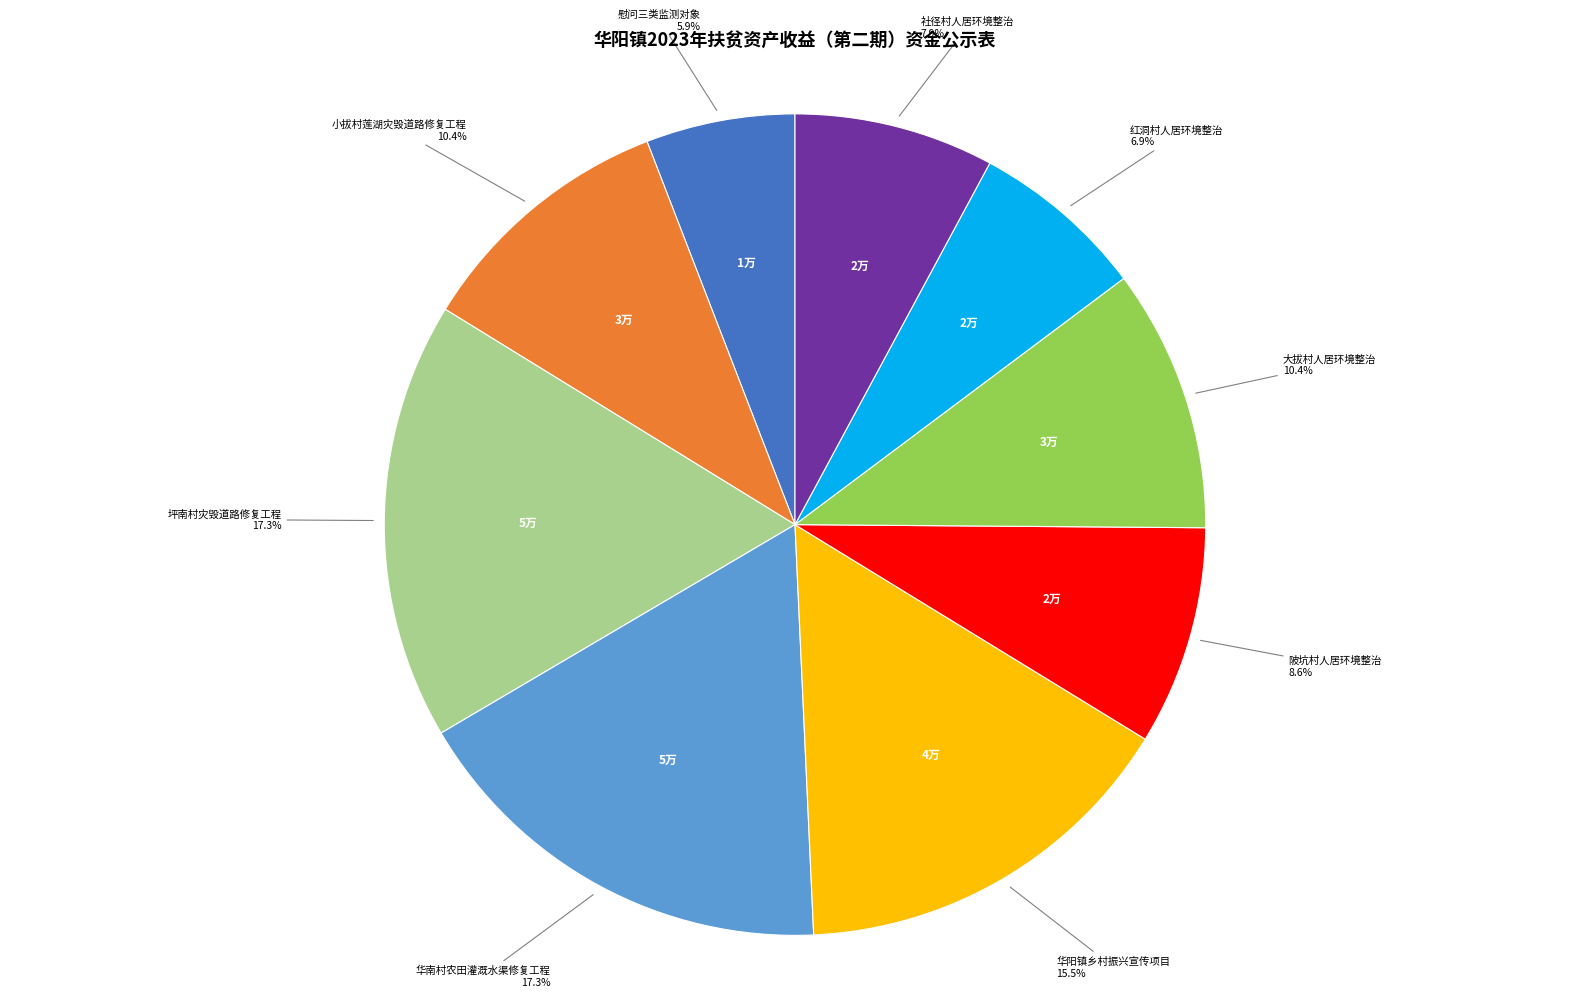

Is there any slice that represents more than half of the pie?

No